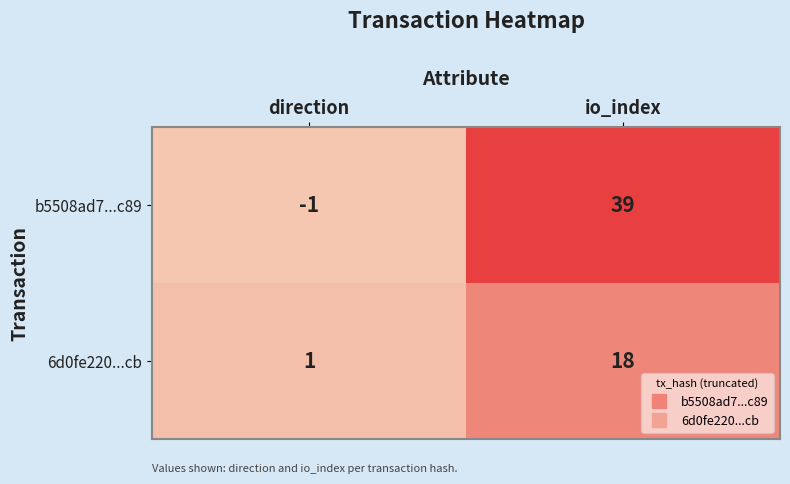

What is the sum of all b5508ad7...c89 values?

38